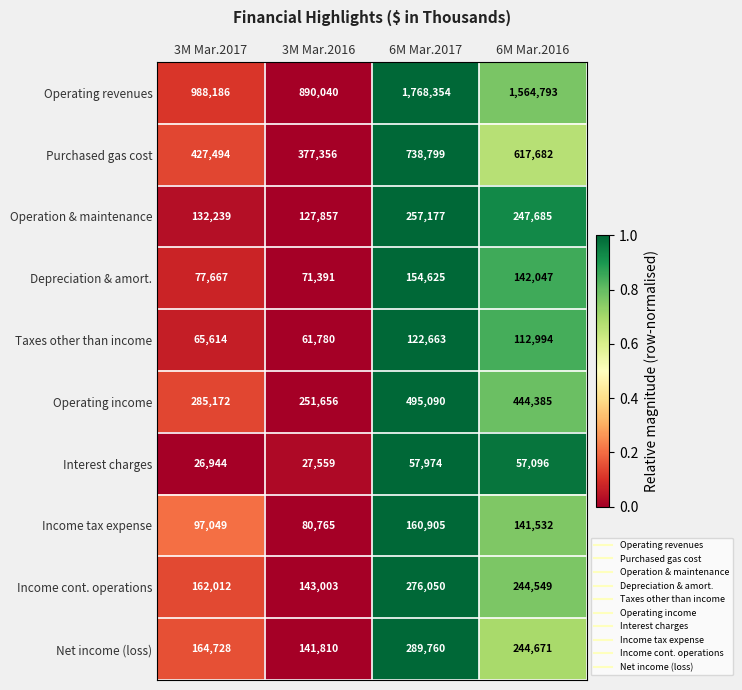

At which label does Taxes other than income first exceed 112994?

6M Mar.2017